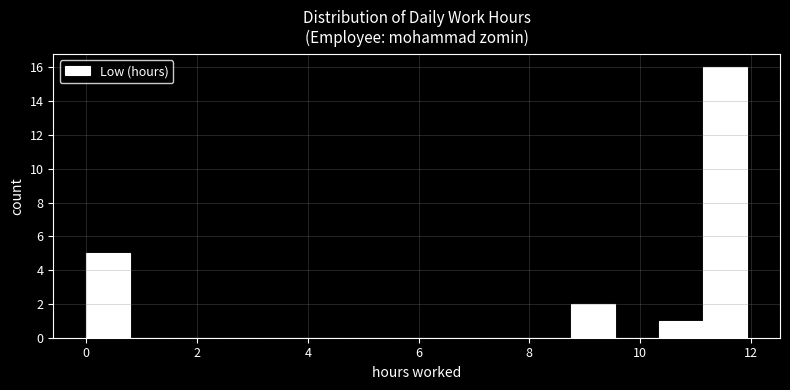

Around what value on the x-axis is the tallest bar? Give the approximate position of its centre, as read against the axis.

11.6